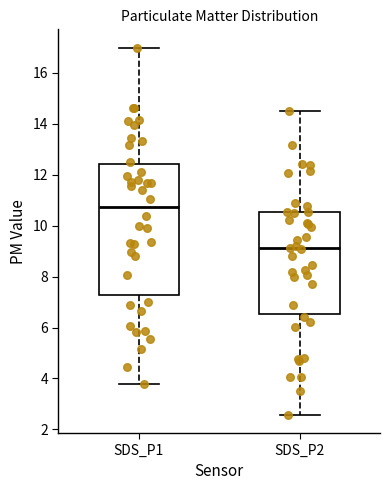

Reading left to right, transcribe this box plot: for each box, give where its median line is, the range the box spans, and where its two whiskers end, as read against the y-axis. The values are not printed on the chart, so give them approximately, as read against the axis.

SDS_P1: median 10.8, box 7.2 to 12.4, whiskers 3.8 to 17.0
SDS_P2: median 9.2, box 6.6 to 10.6, whiskers 2.6 to 14.6